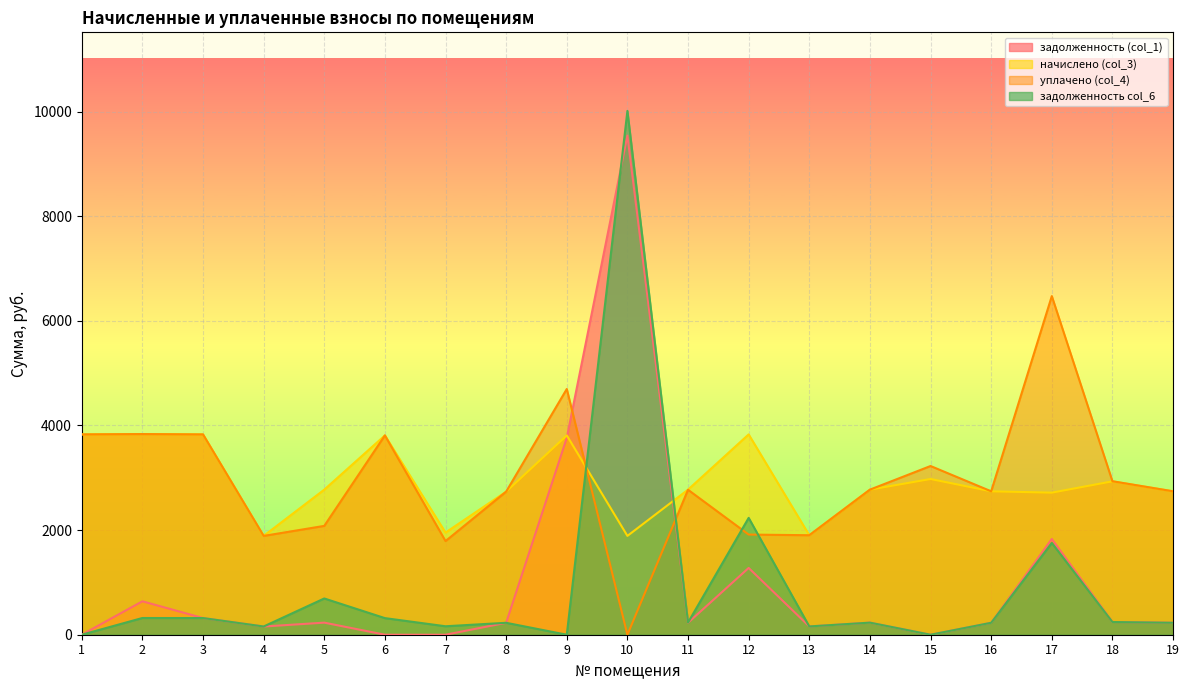

True or false: уплачено (col_4) has a value of 3828.7 at 1.

True